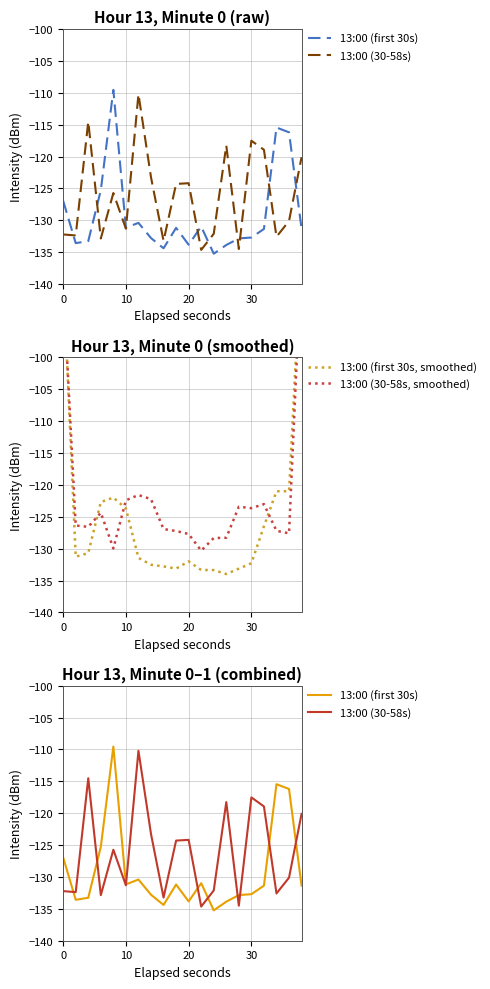

How many values in the 13:00 (30-58s) series are below -125?

11